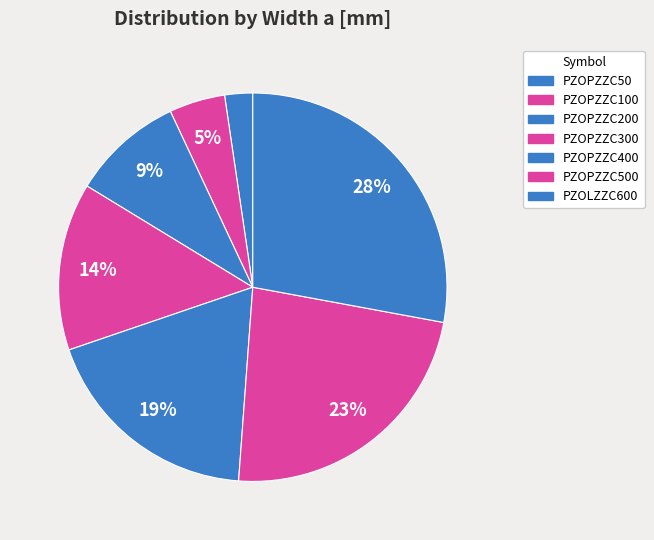

How many segments does this pie chart have?

7